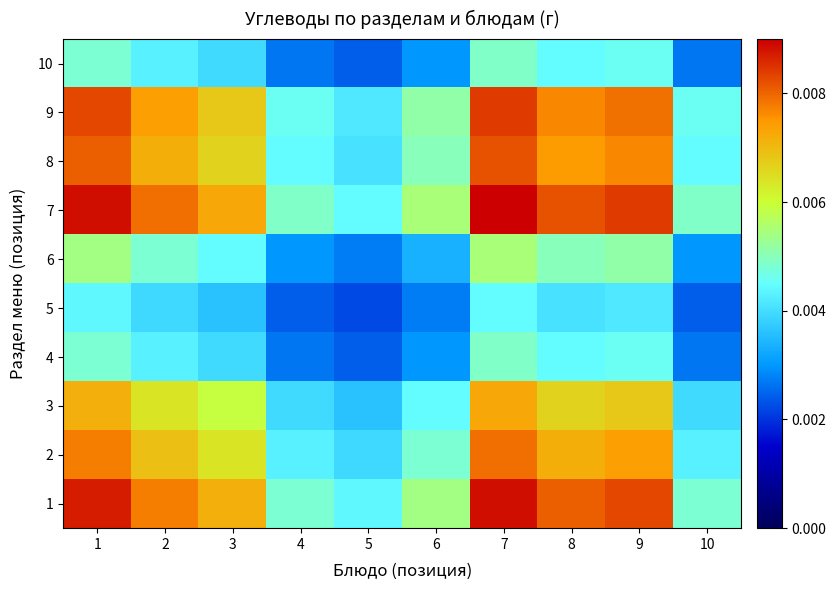

Between 4 and 8, which series saw the biggest shift?

7